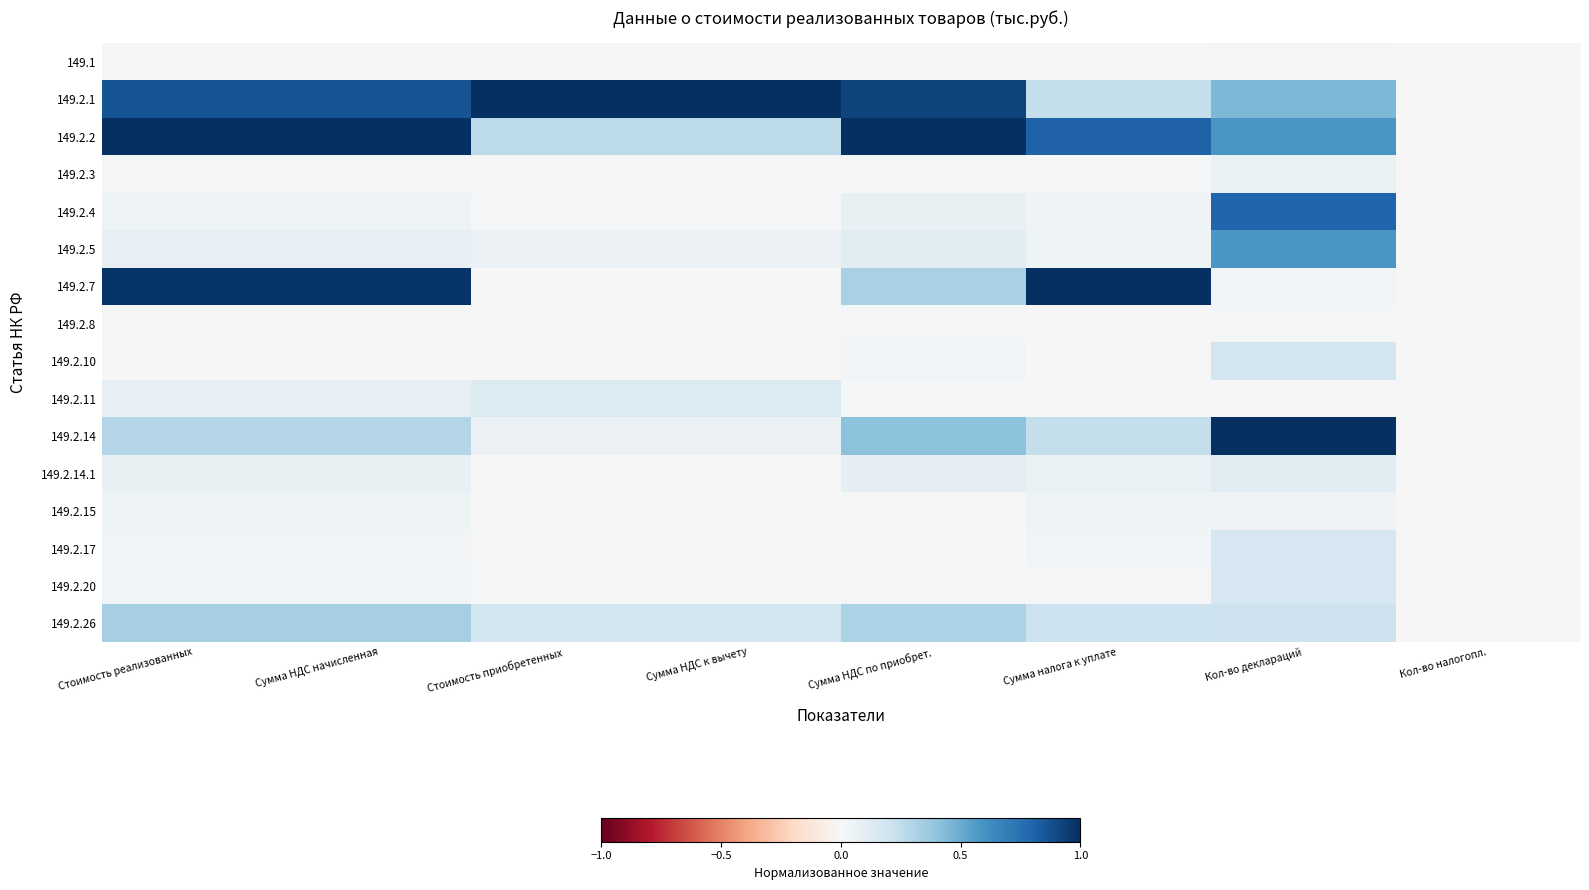

At which category is the sum across all series the highest?

Кол-во деклараций